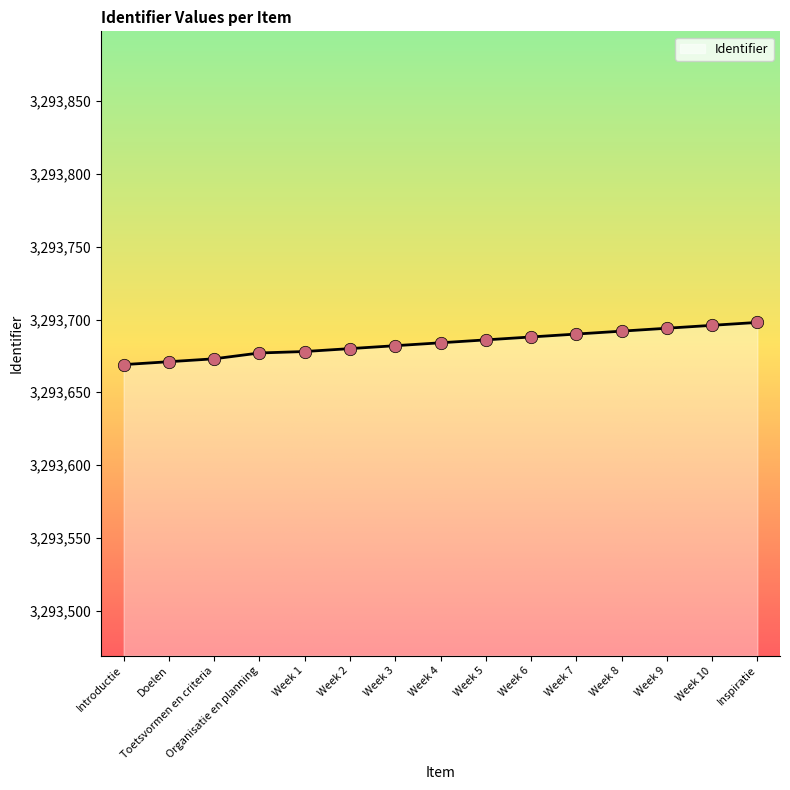

Which has a higher value, Toetsvormen en criteria or Week 1?

Week 1